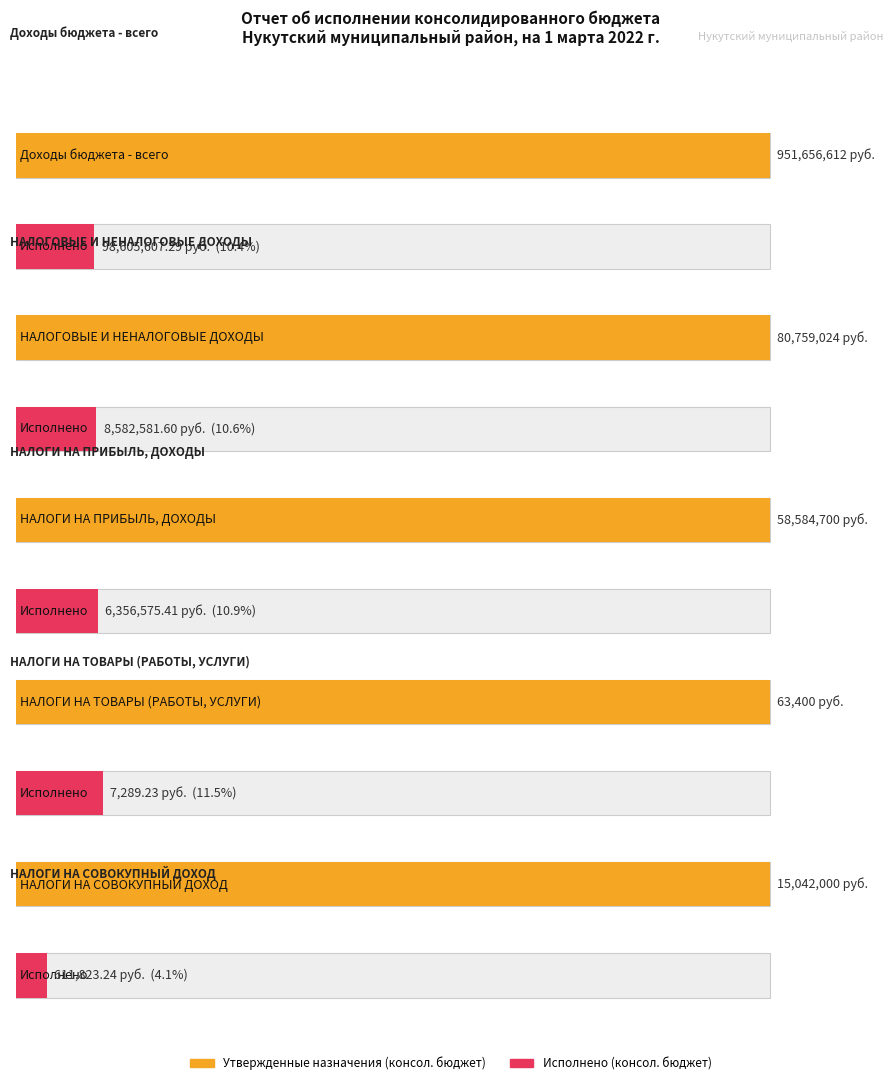

What is the label of the 5th bar from the right?

Доходы бюджета - всего